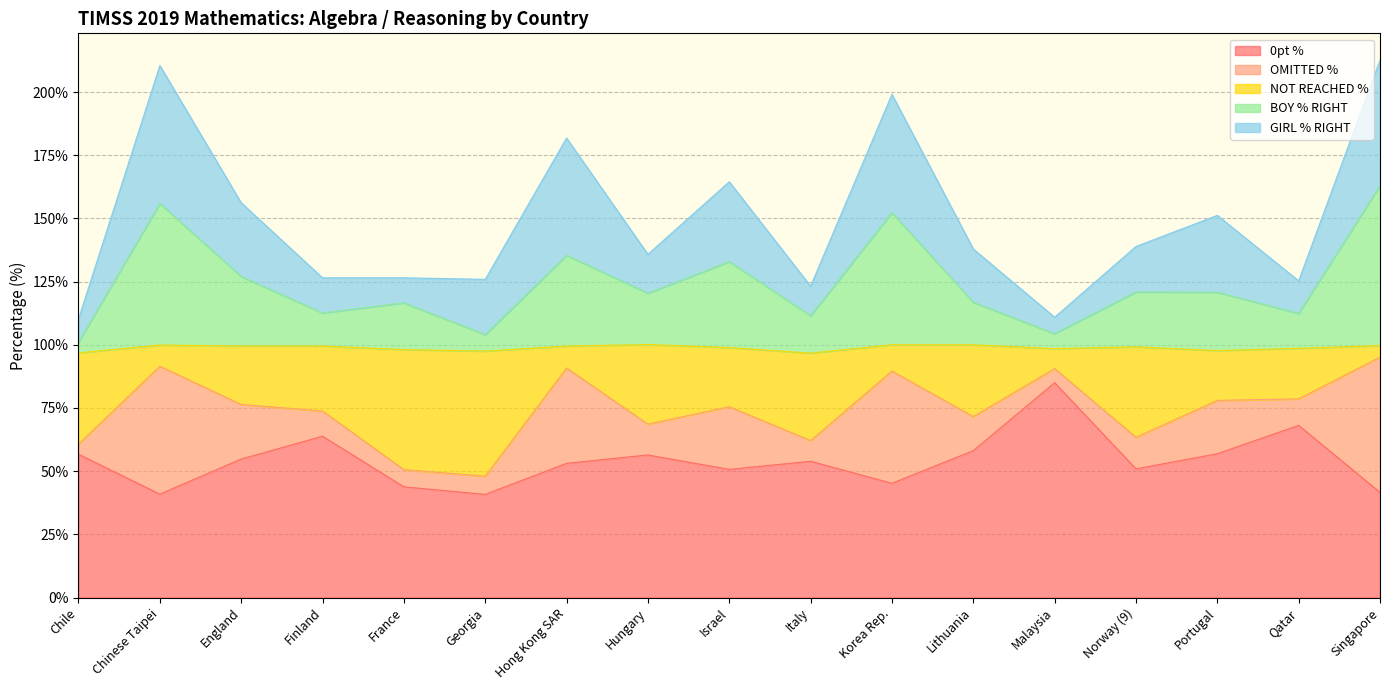

True or false: 0pt % has a value of 23.1 at Lithuania.

False